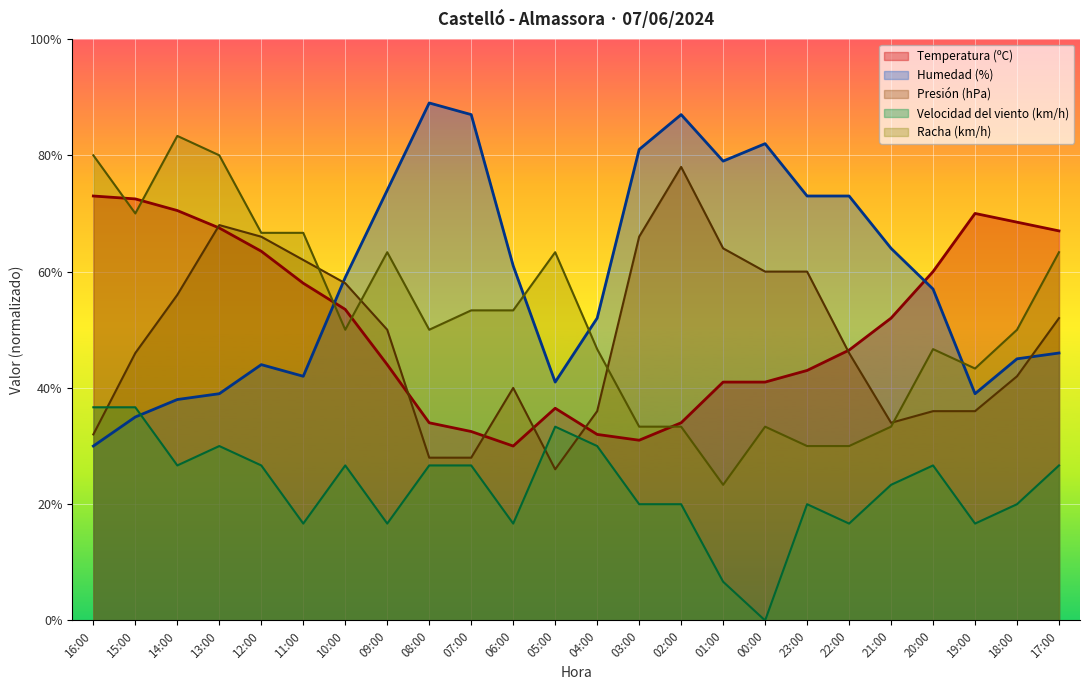

At which category does Velocidad del viento (km/h) reach its first local peak?

13:00